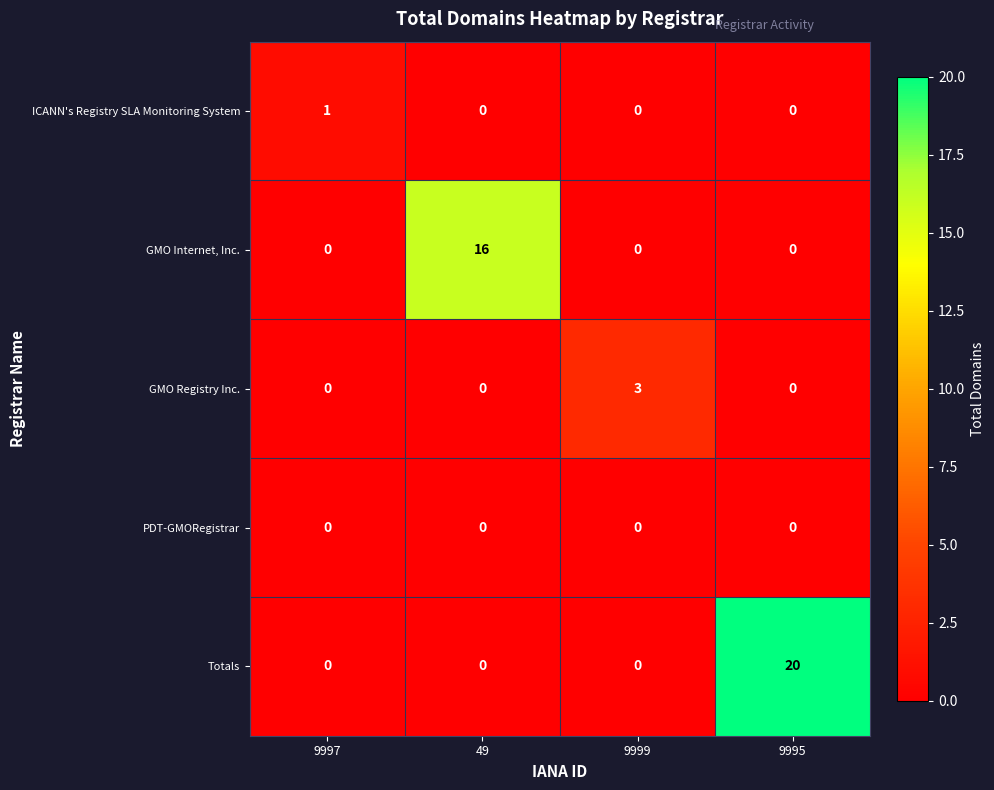

At which category is the sum across all series the highest?

9995